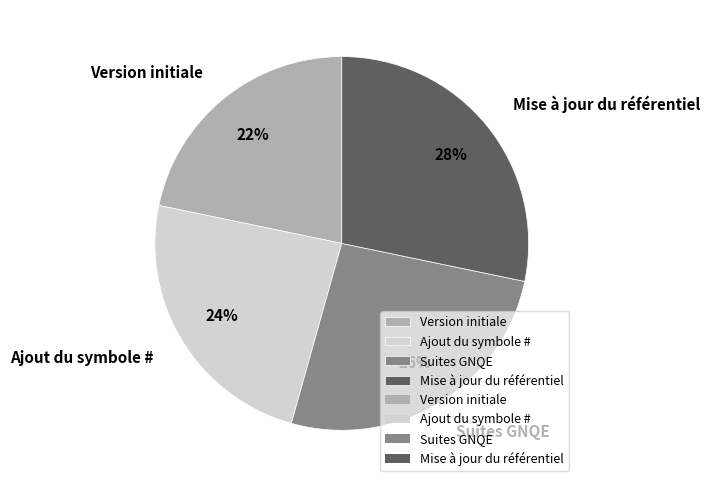

Count the number of slices in the pie.

4